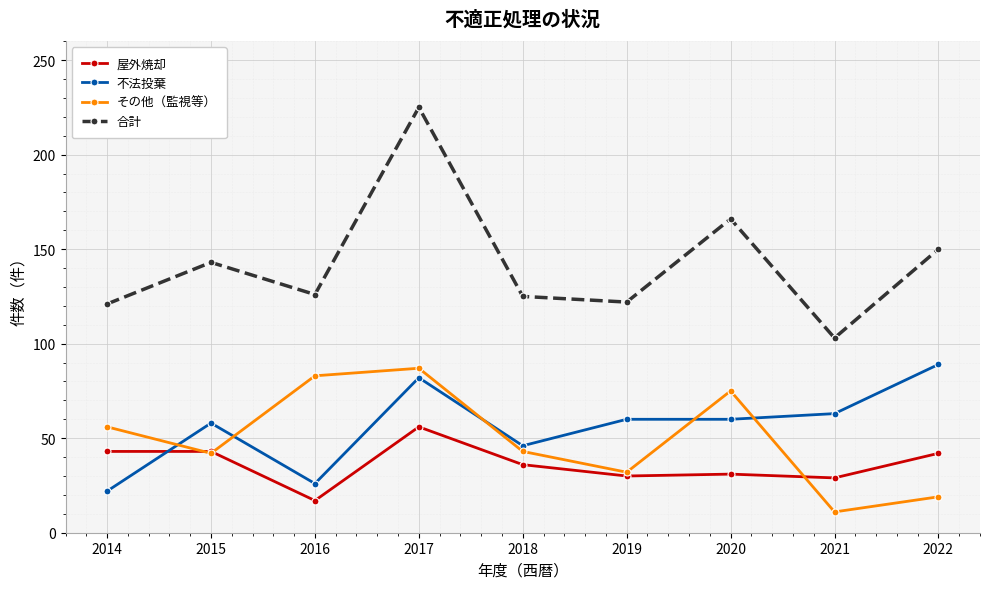

Is the value of 不法投棄 at 2020 greater than the value of 合計 at 2022?

No